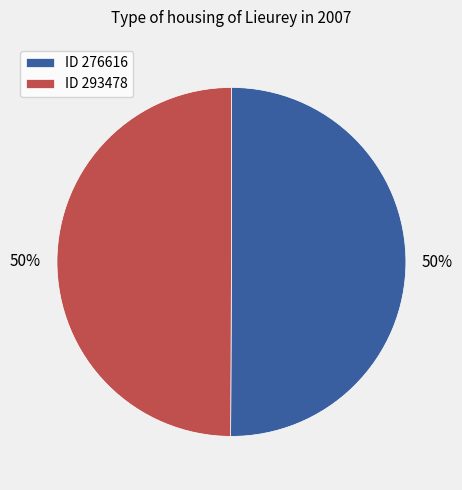

Is the sum of ID 276616 and ID 293478 greater than half?

Yes